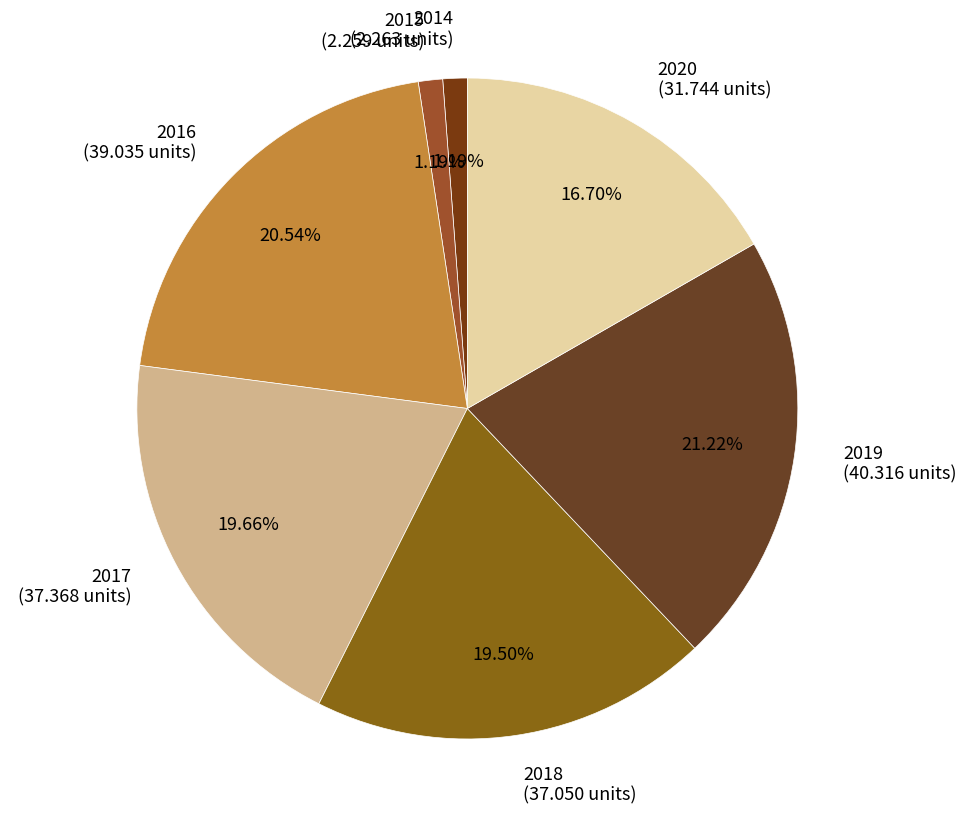

To the nearest percent, what is the difference between the 2016 and 2015 slice percentages?

19%